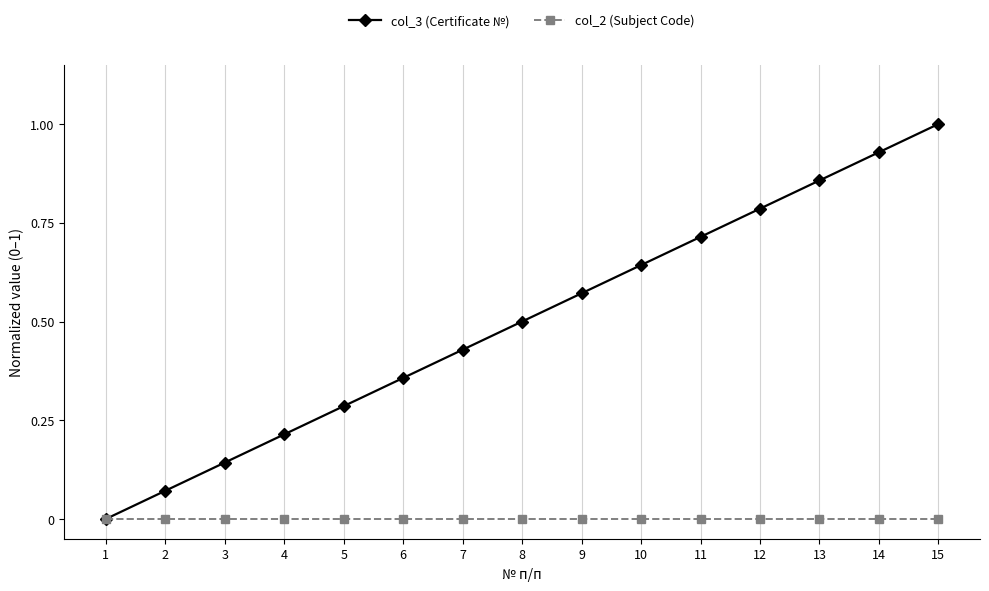

What are all the series names shown in the legend?

col_3 (Certificate №), col_2 (Subject Code)